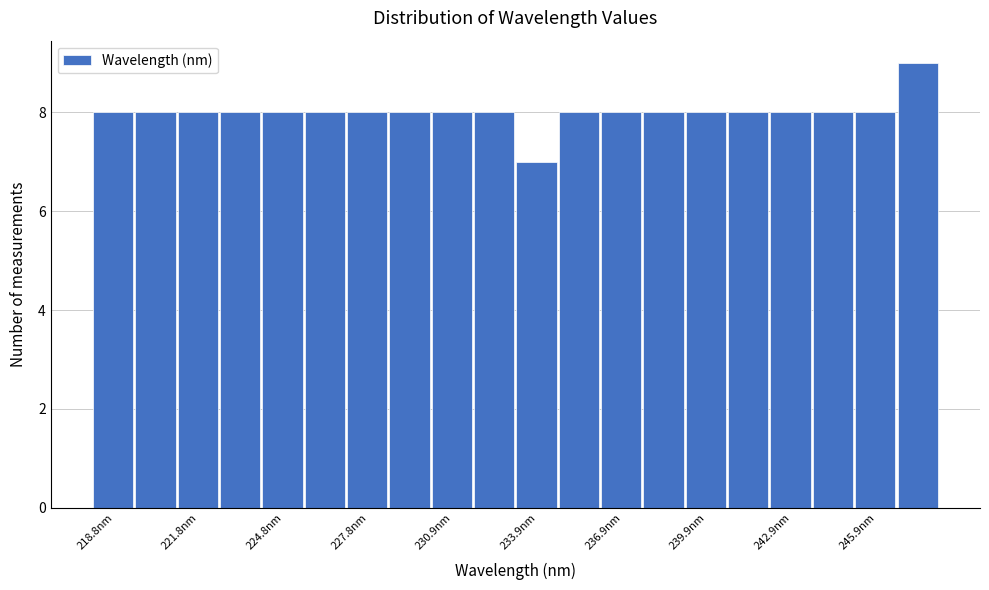

Around what value on the x-axis is the tallest bar? Give the approximate position of its centre, as read against the axis.

247.5